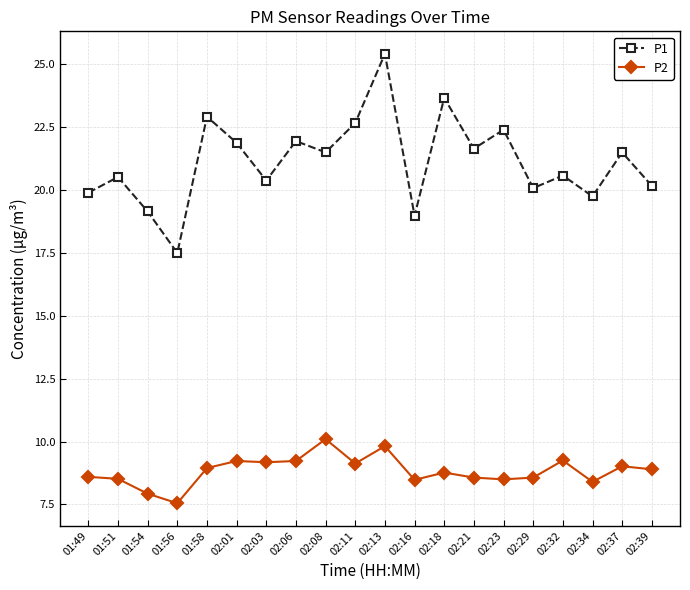

The P2 series shows 7.5 at 01:56. True or false?

True